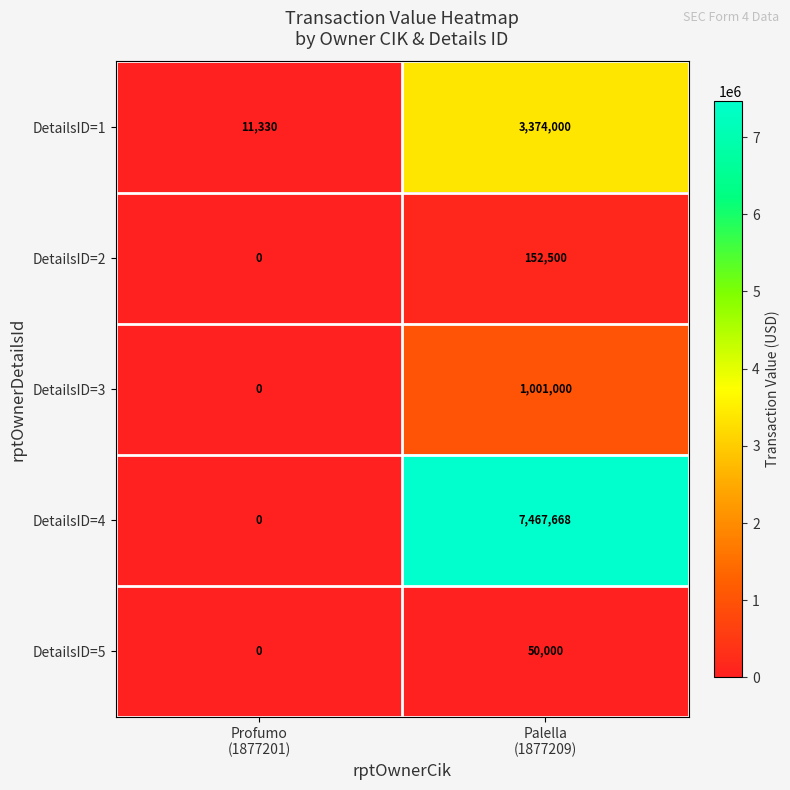

Which series has the largest total across all categories?

DetailsID=4